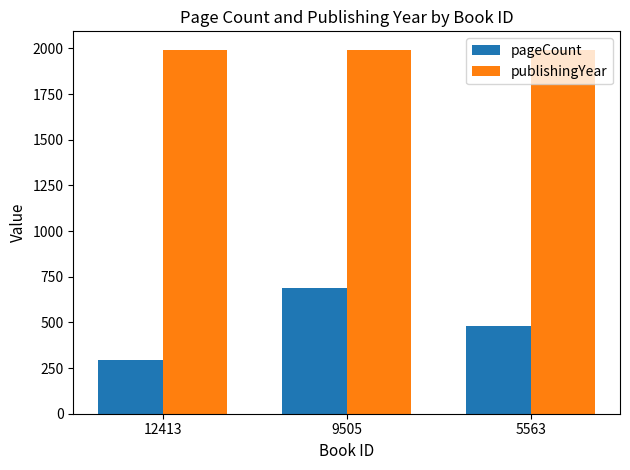

What is the value of the publishingYear bar at the 1st from the left?

1994